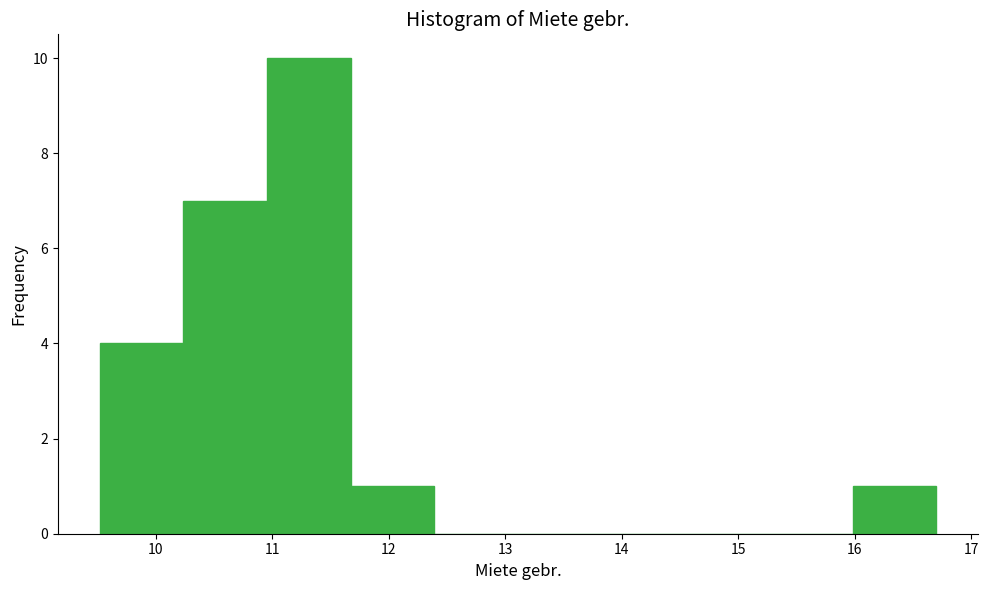

Reading left to right, transcribe this chart: for each bar, give the range it covers on the x-axis and its height. Neither the bar edges nor the heights are printed on the chart, so give them approximately, as read against the axes.

9.5 to 10.2: 4
10.2 to 11.0: 7
11.0 to 11.7: 10
11.7 to 12.4: 1
12.4 to 13.1: 0
13.1 to 13.8: 0
13.8 to 14.5: 0
14.5 to 15.3: 0
15.3 to 16.0: 0
16.0 to 16.7: 1